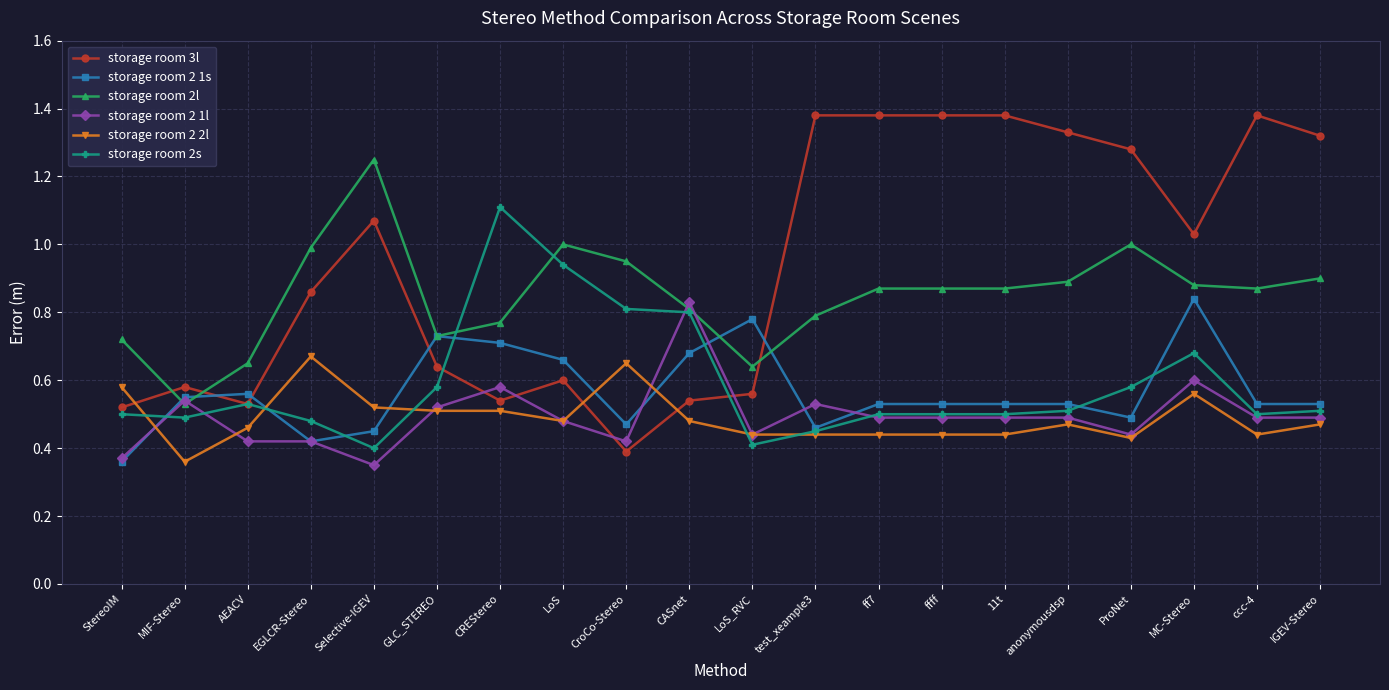

What position from the right is 11t?

6